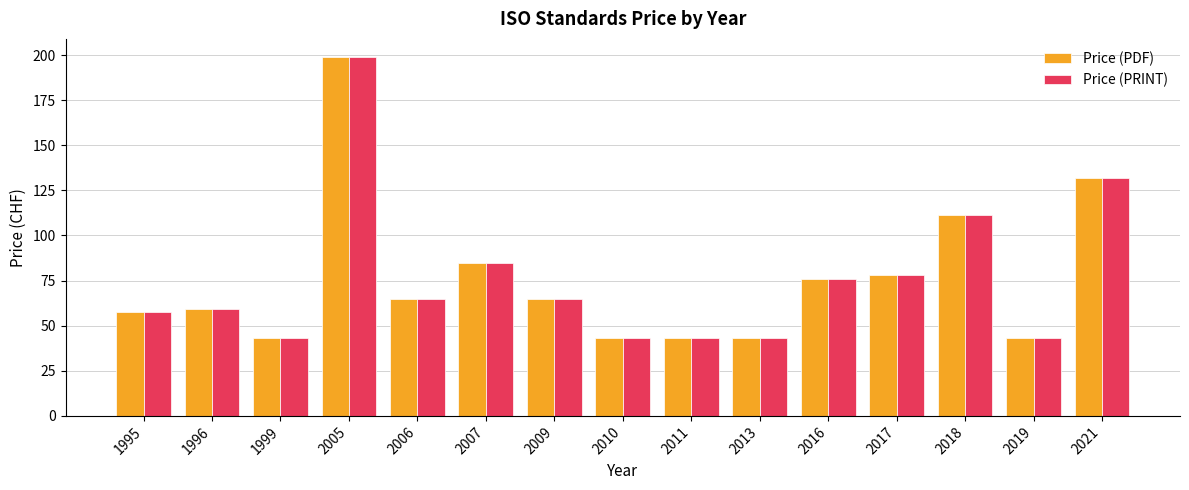

At which category is the sum across all series the highest?

2005